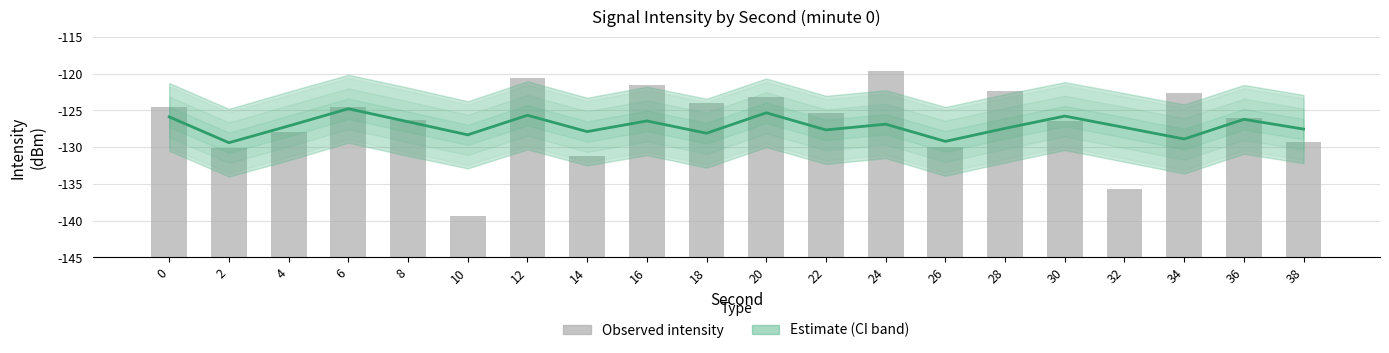

At which category does the chart reach its peak across all series?

24